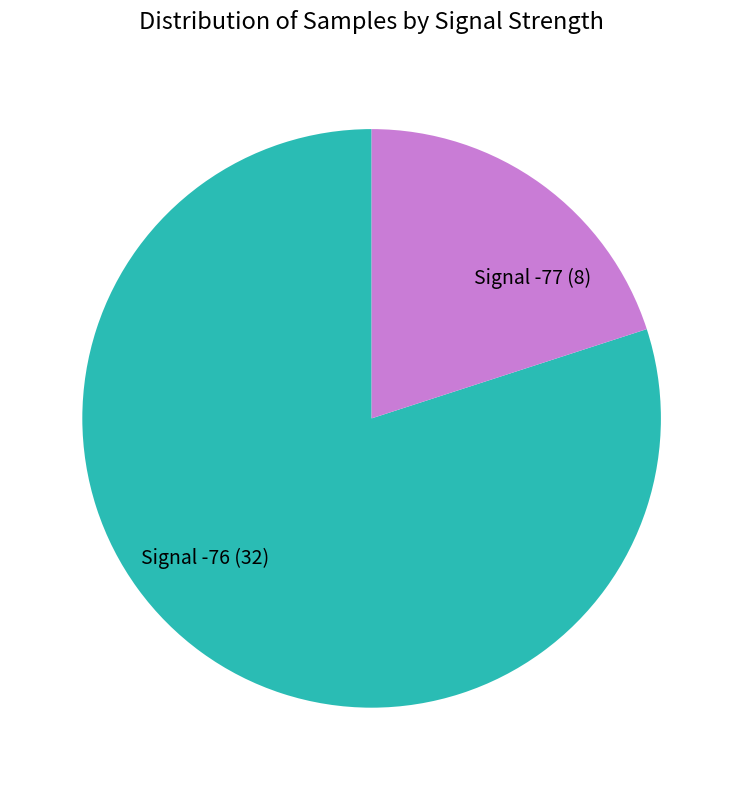

Do Signal -77 and Signal -76 together represent more than half of the pie?

Yes